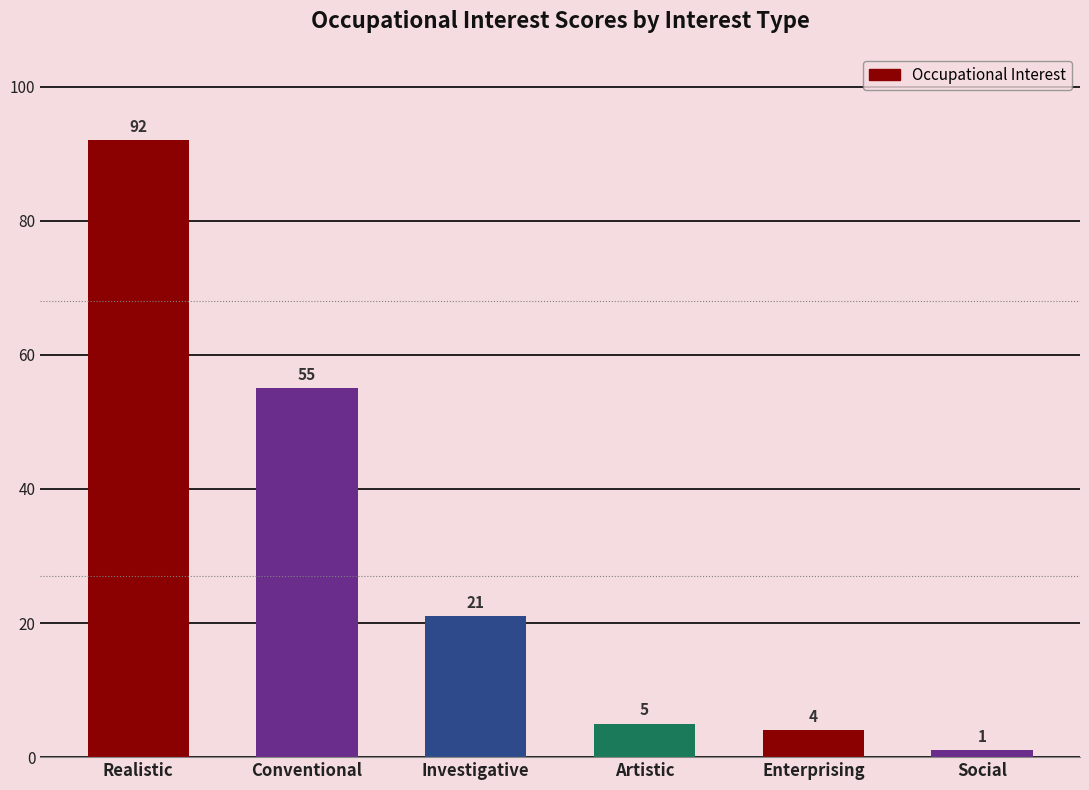

What is the ratio of the value at Enterprising to the value at Social?

4.0